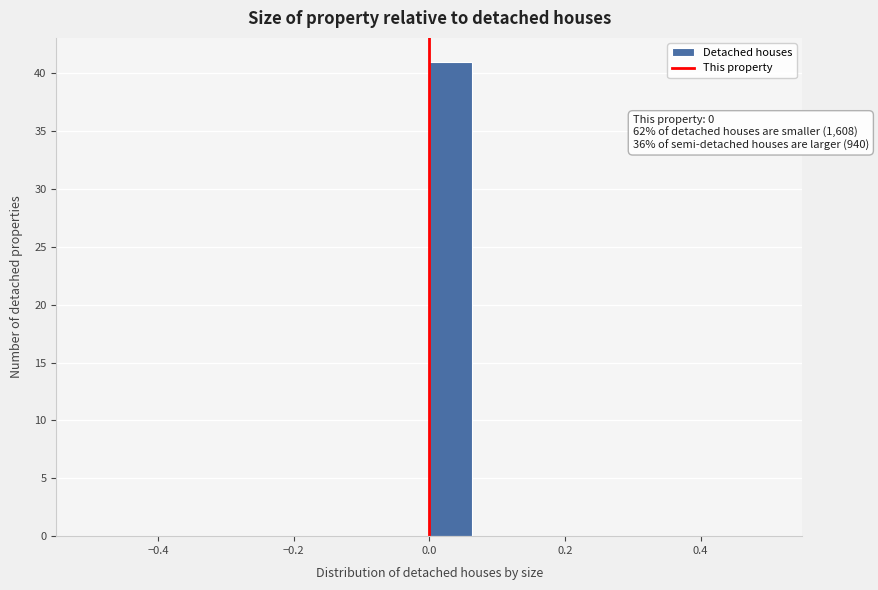

Read against the x-axis, roughly where is the centre of the tallest bar?

0.04